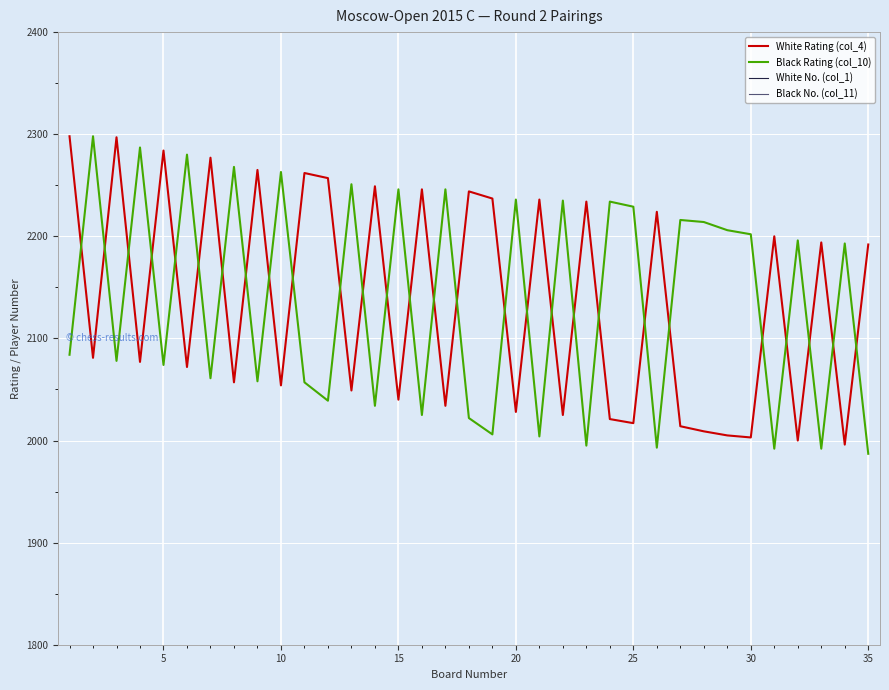

The White No. (col_1) series shows 131 at 26. True or false?

True